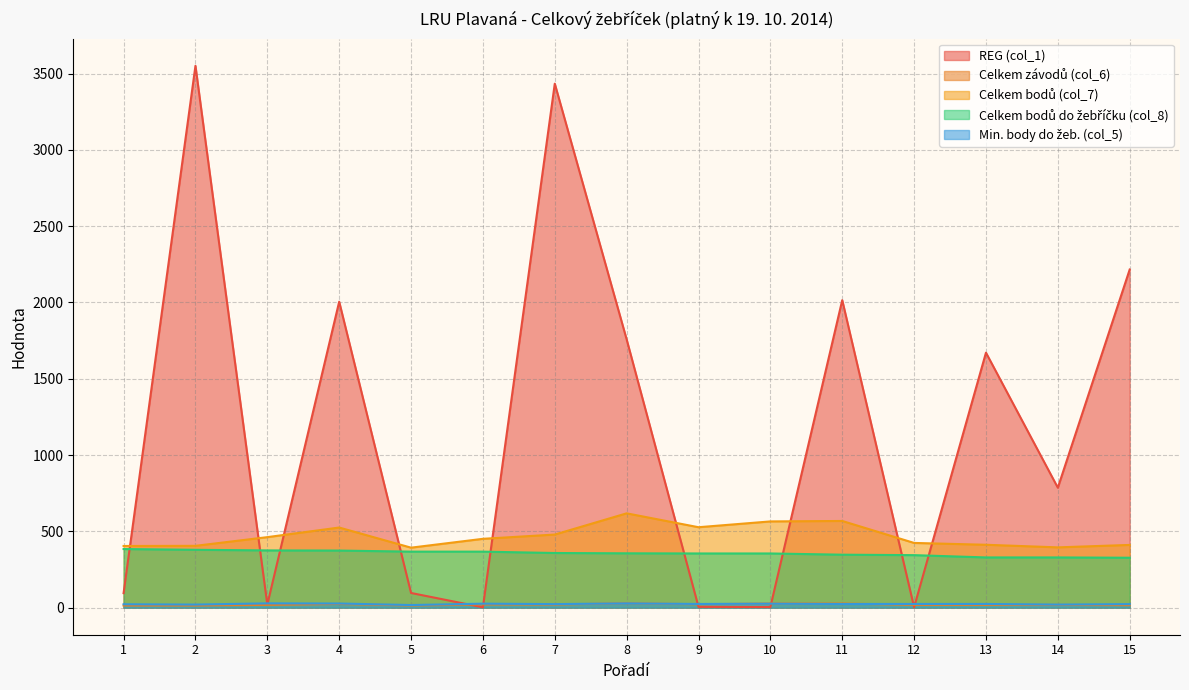

What is the value of the Celkem bodů (col_7) point at the 1st from the left?

404